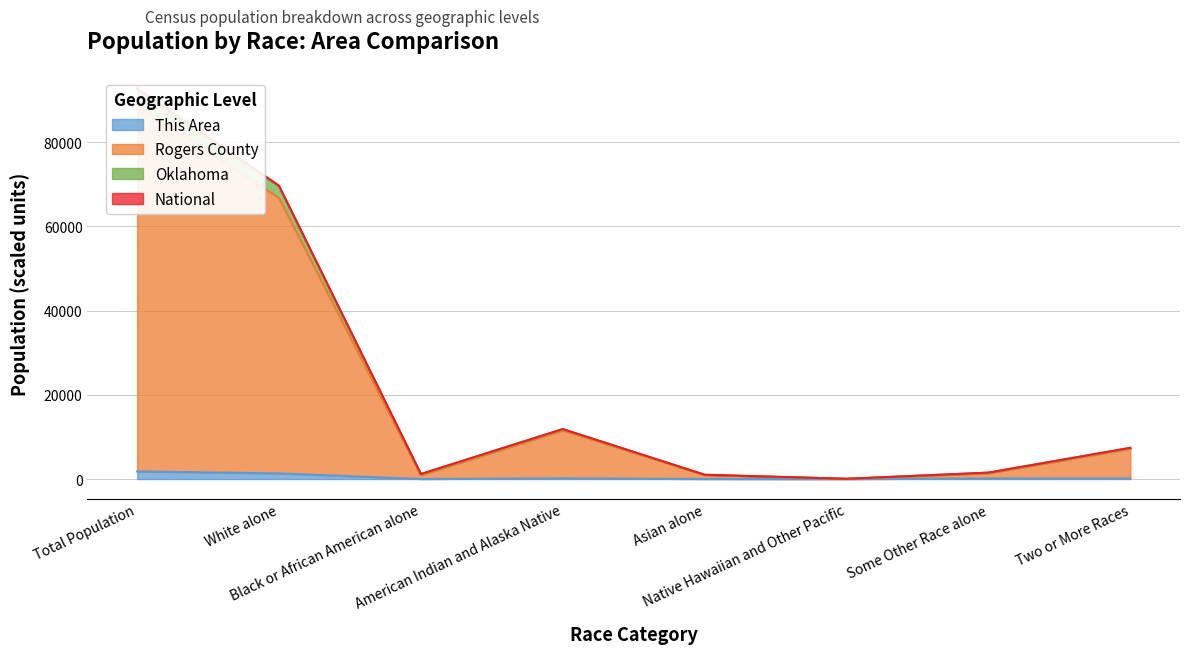

True or false: Oklahoma and National cross at least once.

False